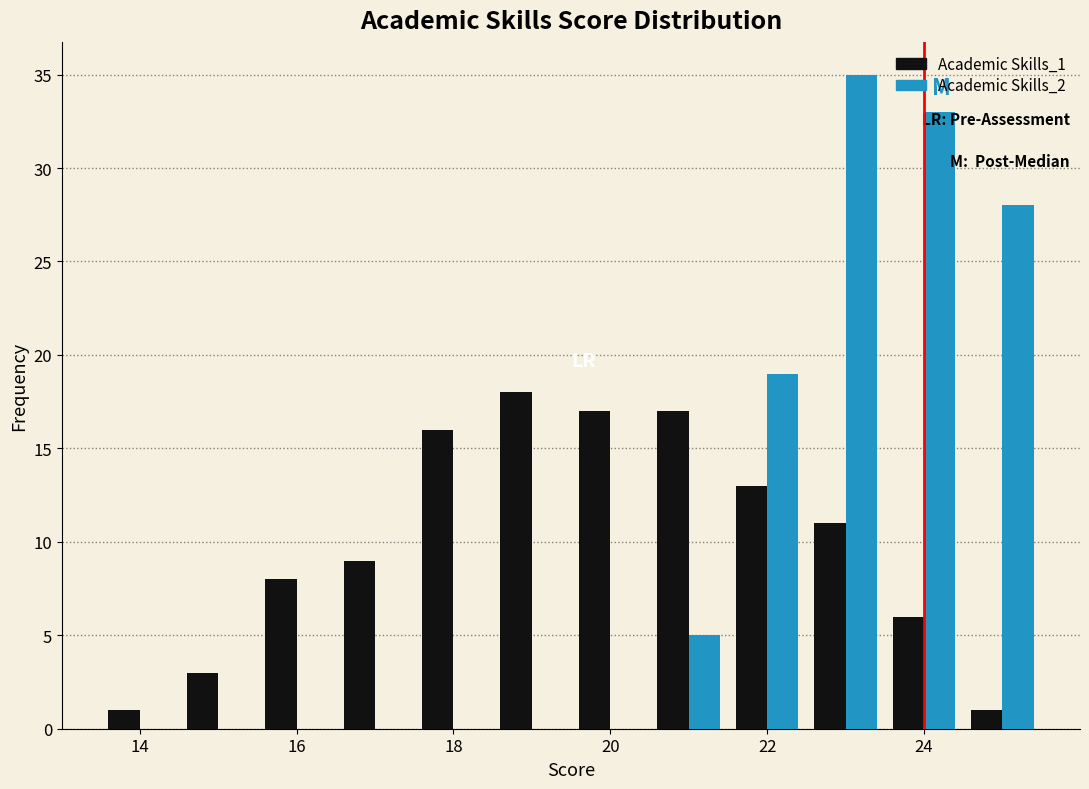

Reading left to right, list every range on the x-axis with the height of the bar of each series over it. Neither the bar edges nor the heights are printed on the chart, so give them approximately, as read against the axes.

13.5 to 14.5: Academic Skills_1=1	Academic Skills_2=0
14.5 to 15.5: Academic Skills_1=3	Academic Skills_2=0
15.5 to 16.5: Academic Skills_1=8	Academic Skills_2=0
16.5 to 17.5: Academic Skills_1=9	Academic Skills_2=0
17.5 to 18.5: Academic Skills_1=16	Academic Skills_2=0
18.5 to 19.5: Academic Skills_1=18	Academic Skills_2=0
19.5 to 20.5: Academic Skills_1=17	Academic Skills_2=0
20.5 to 21.5: Academic Skills_1=17	Academic Skills_2=5
21.5 to 22.5: Academic Skills_1=13	Academic Skills_2=19
22.5 to 23.5: Academic Skills_1=11	Academic Skills_2=35
23.5 to 24.5: Academic Skills_1=6	Academic Skills_2=33
24.5 to 25.5: Academic Skills_1=1	Academic Skills_2=28